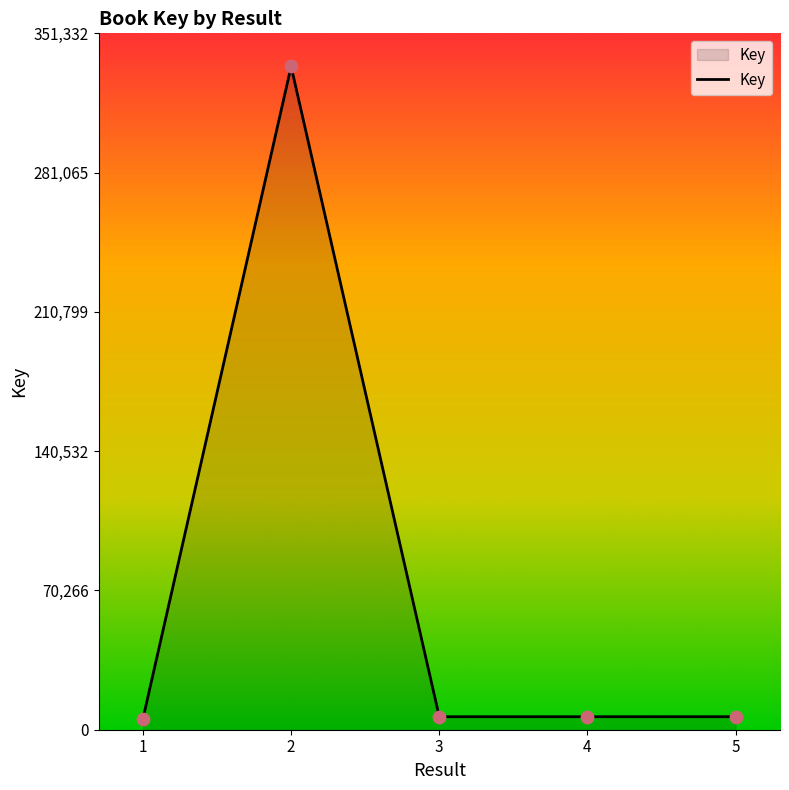

What is the ratio of the value at 3 to the value at 4?

1.0